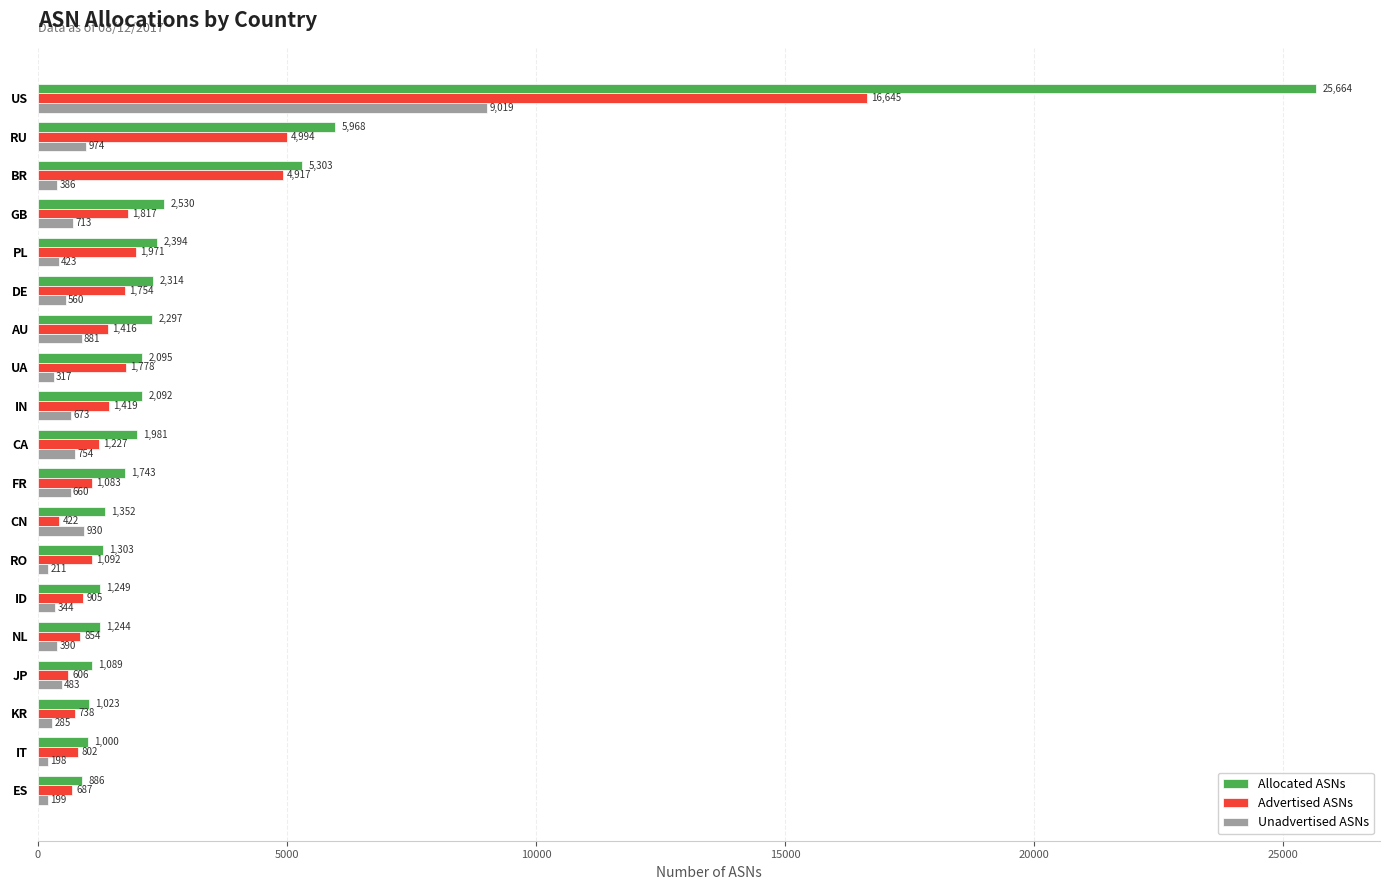

At which label is Allocated ASNs closest to 13275?

RU